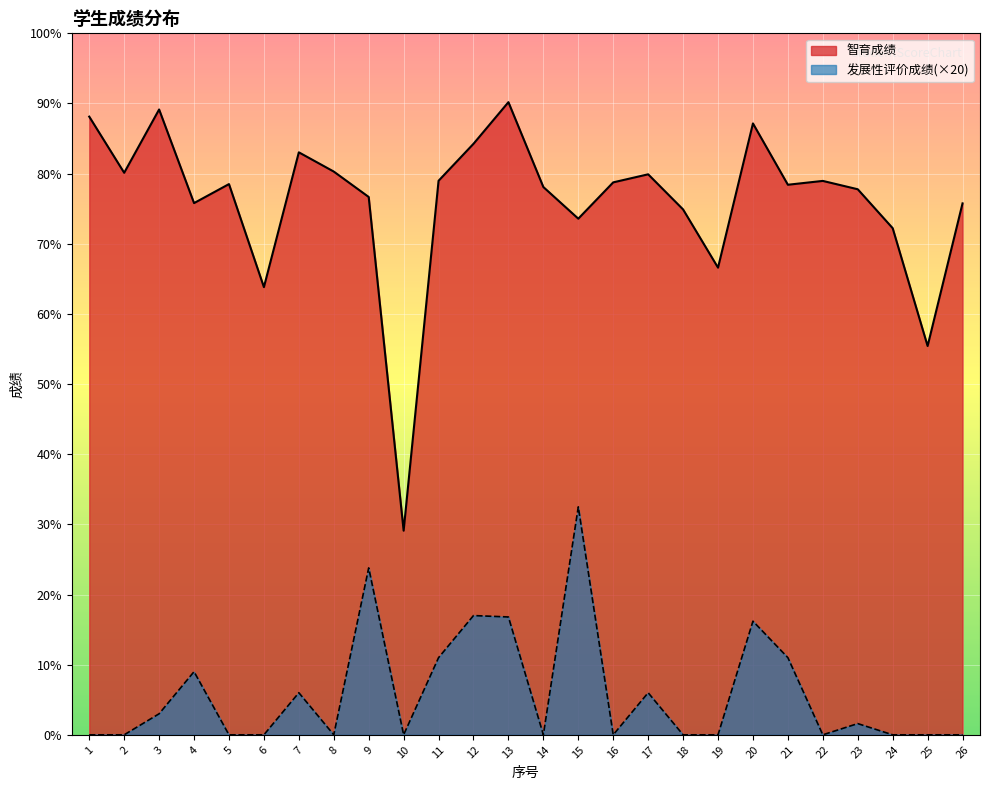

What are all the series names shown in the legend?

智育成绩, 发展性评价成绩(×20)